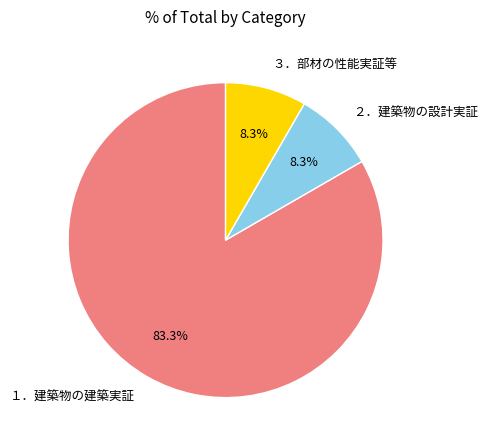

What is the largest slice in the pie chart?

１．建築物の建築実証